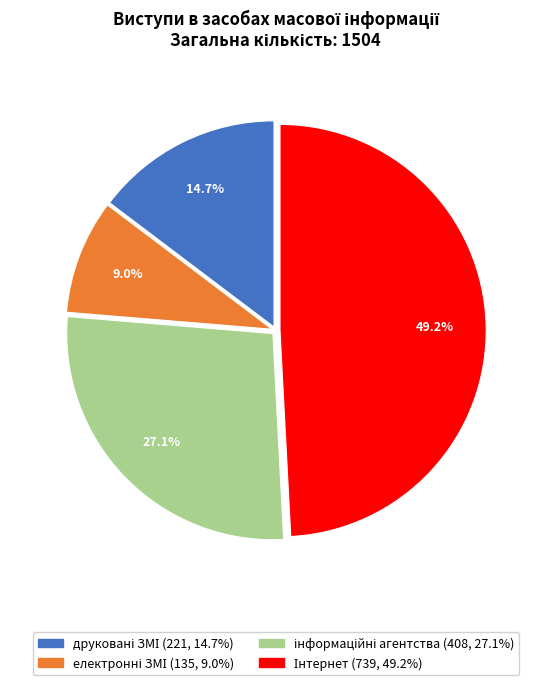

Does any single category account for the majority?

No